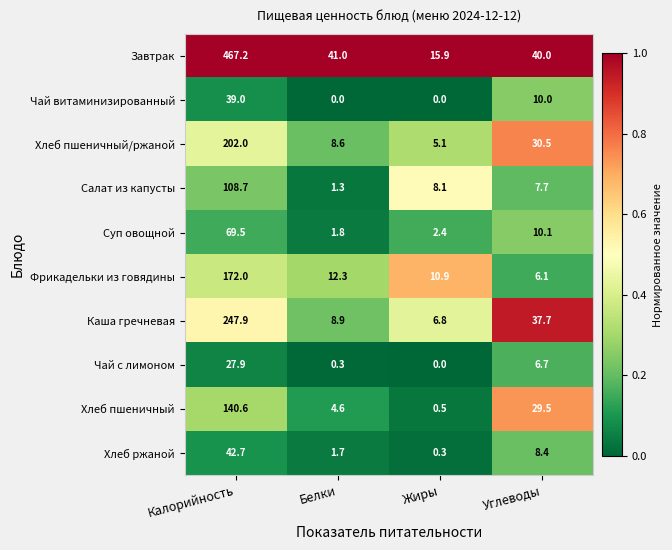

Which series changed the most between Жиры and Углеводы?

Каша гречневая